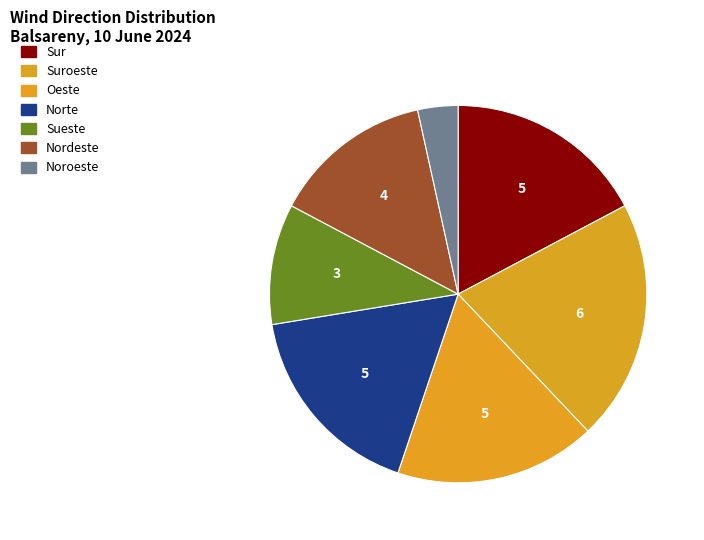

Does any single category account for the majority?

No